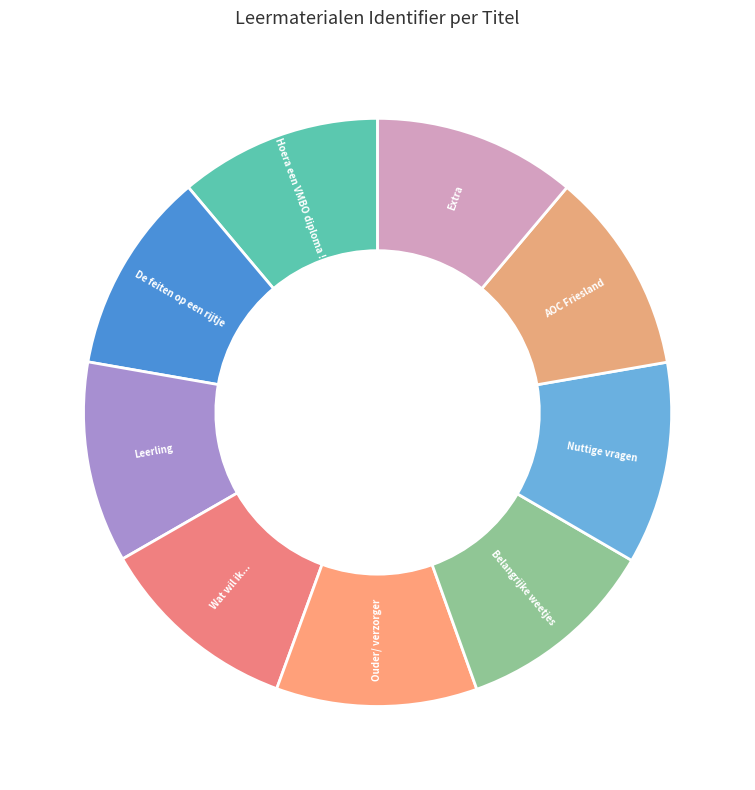

How many segments does this pie chart have?

9